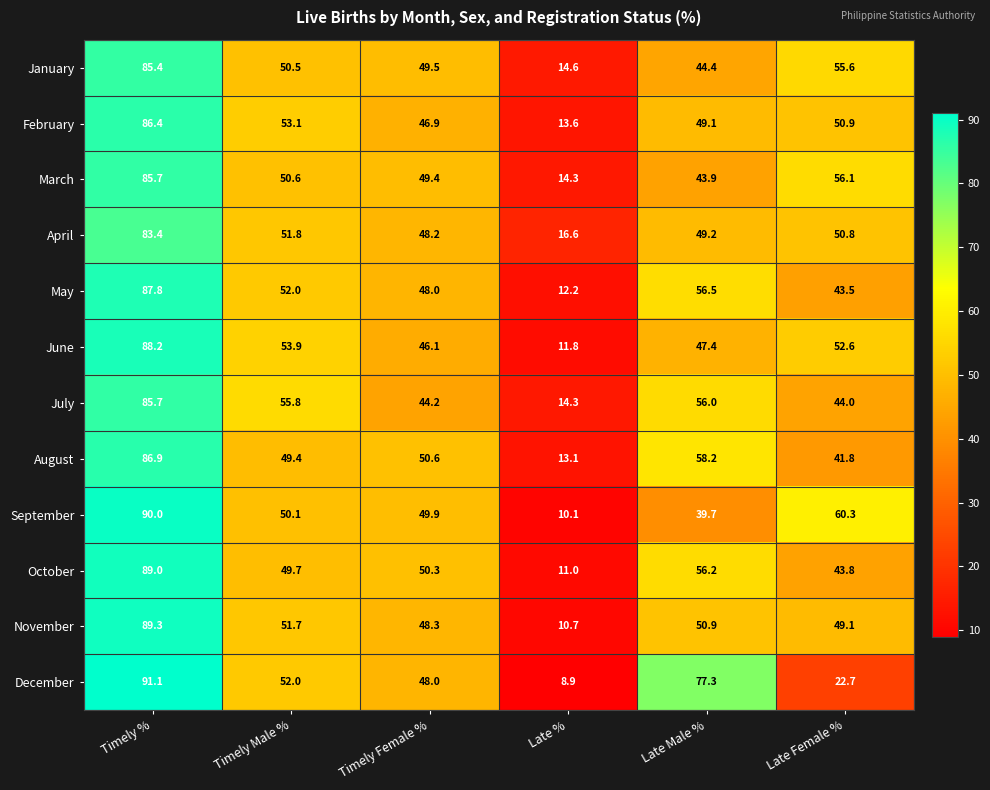

How many distinct data groups are displayed?

12